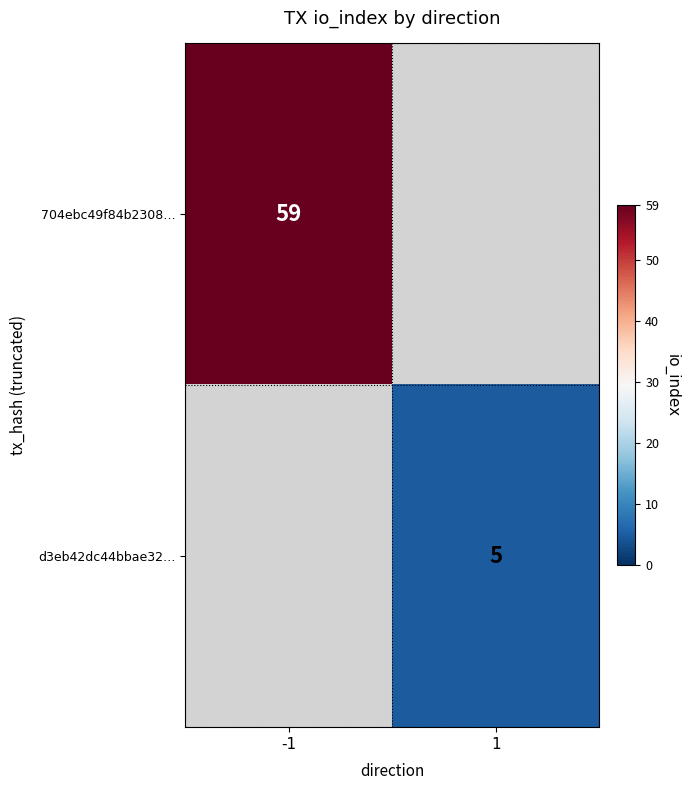

The d3eb42dc44bbae32… series shows 5 at 1. True or false?

True